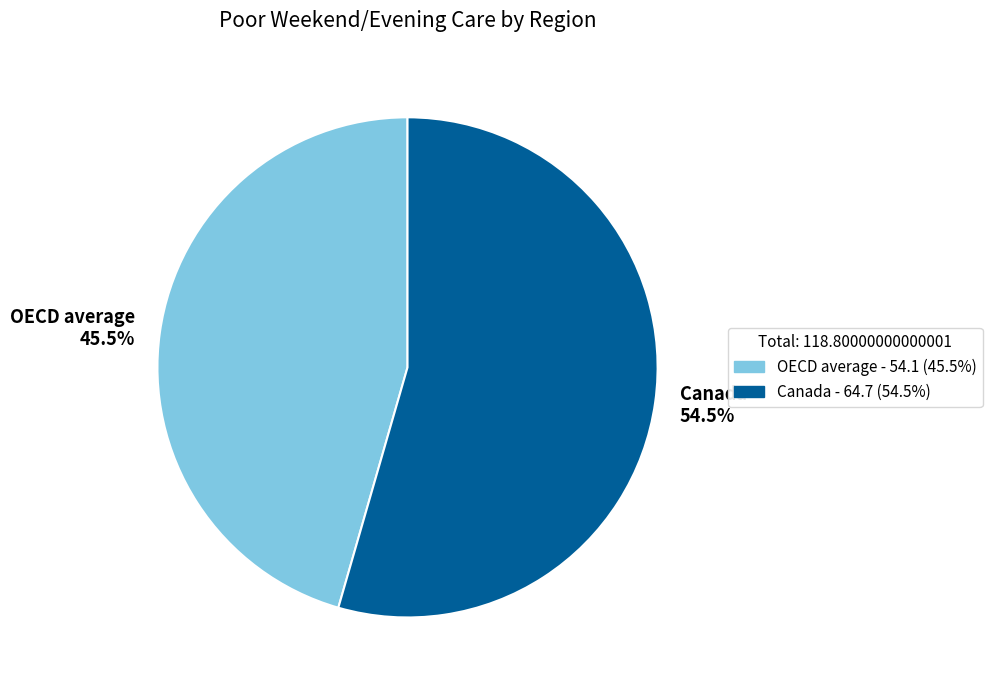

Do Canada and OECD average together represent more than half of the pie?

Yes